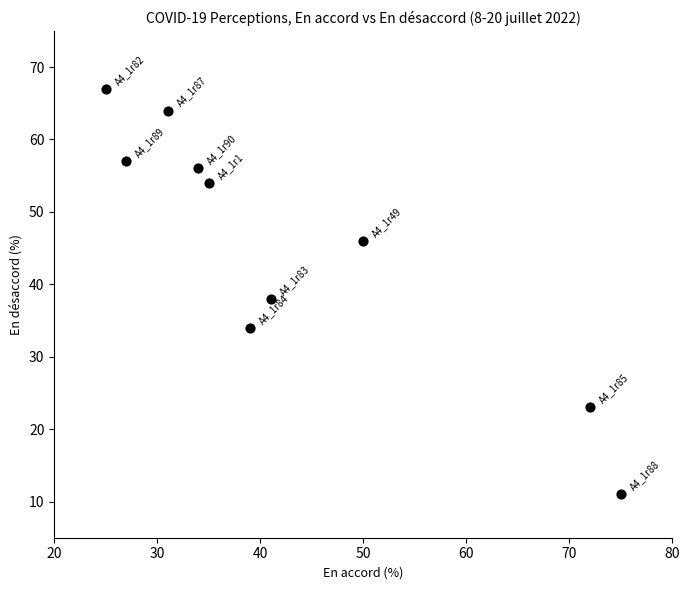

What is the range of Y values (max minus min)?

56